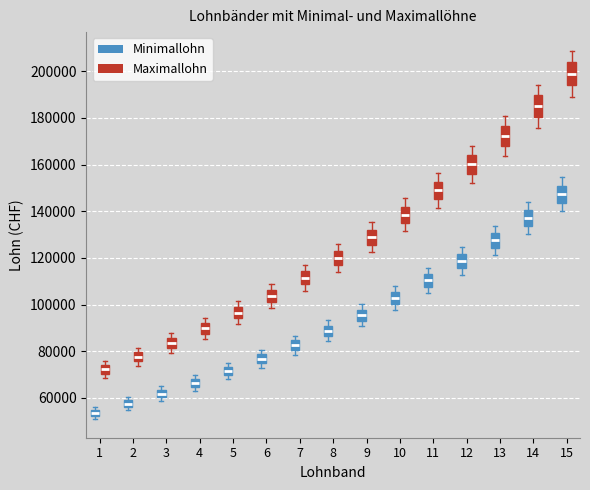

Which box's median line is the lowest?

1 (Minimallohn)